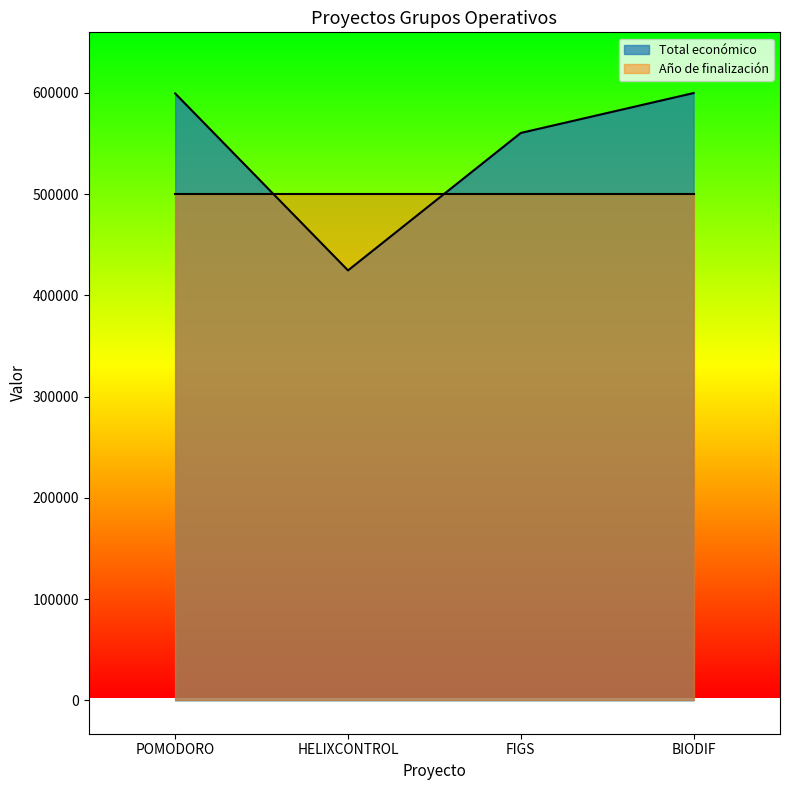

What is the sum of the values at HELIXCONTROL and POMODORO?

1024260